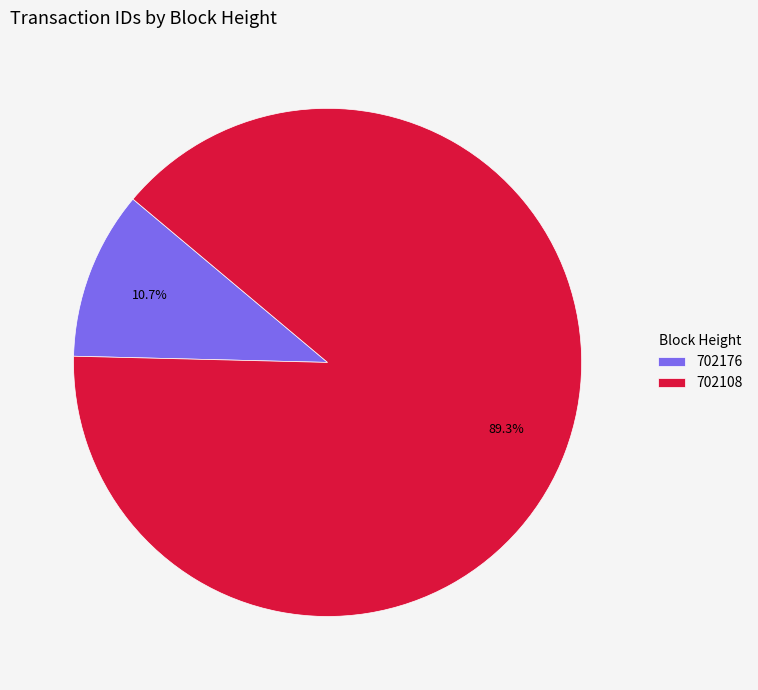

The 702176 slice represents 11% of the pie. True or false?

True